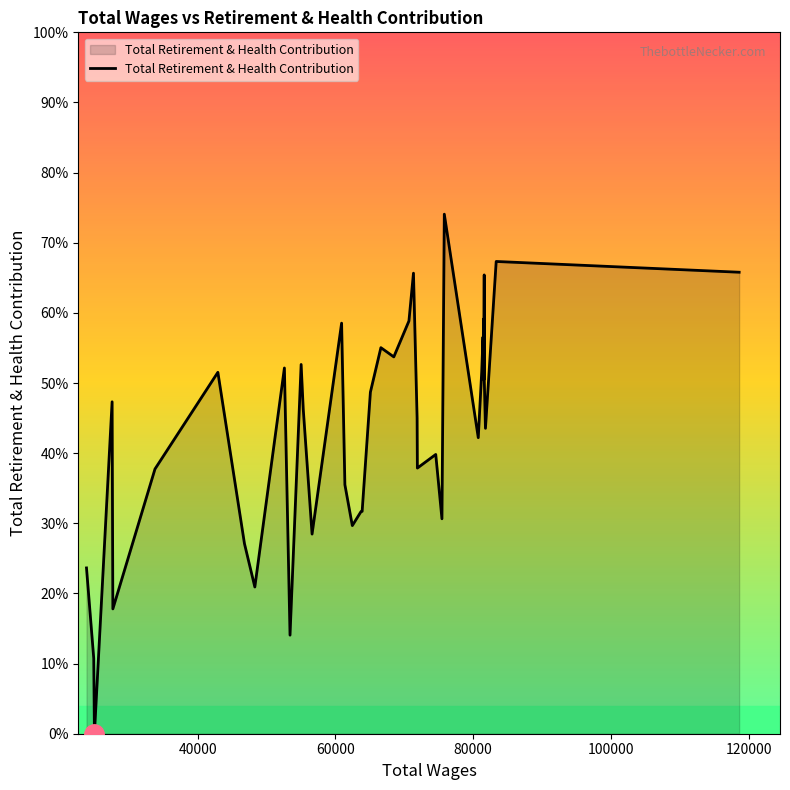

Is this an area chart (filled region under the line)?

Yes